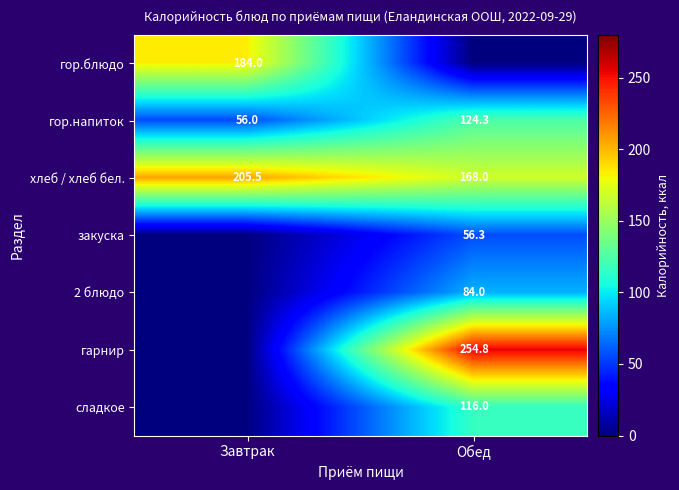

Is it true that хлеб / хлеб бел. equals 168.0 at Обед?

True